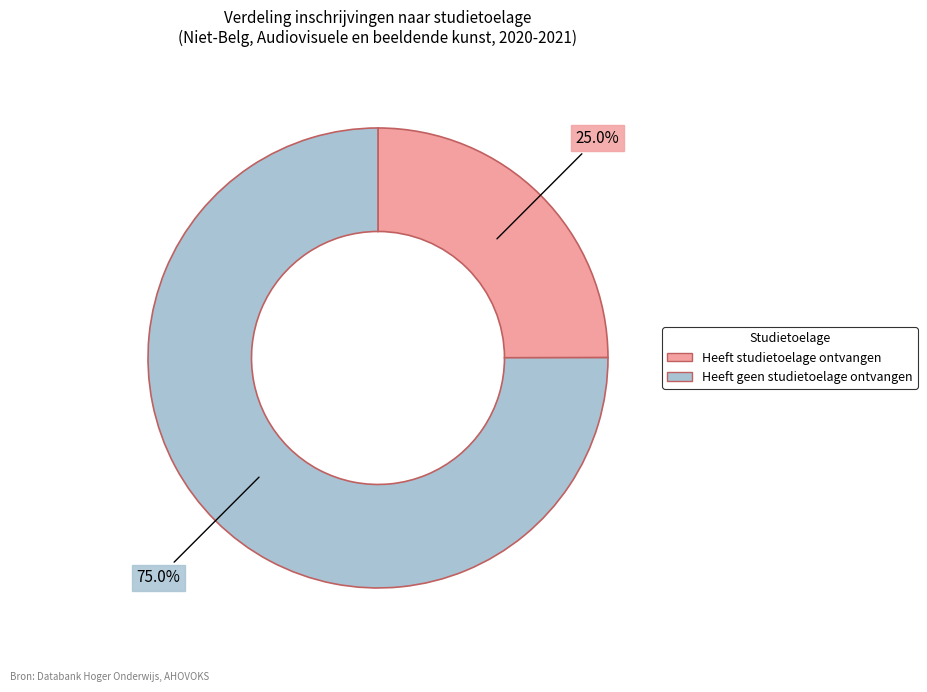

Which slice is the largest?

Heeft geen studietoelage ontvangen